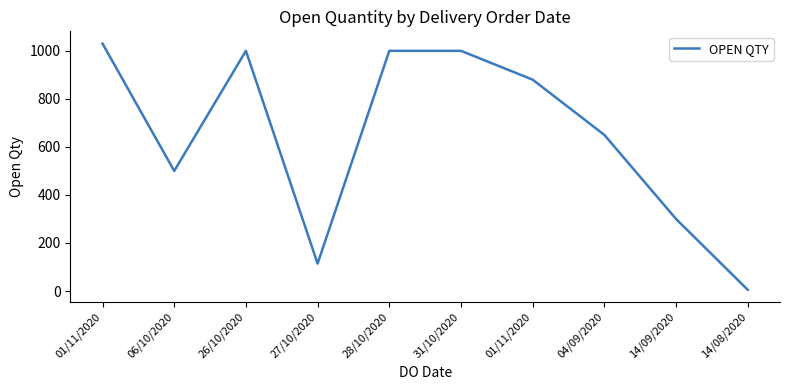

Read the value at 06/10/2020, to the nearest 50.

500